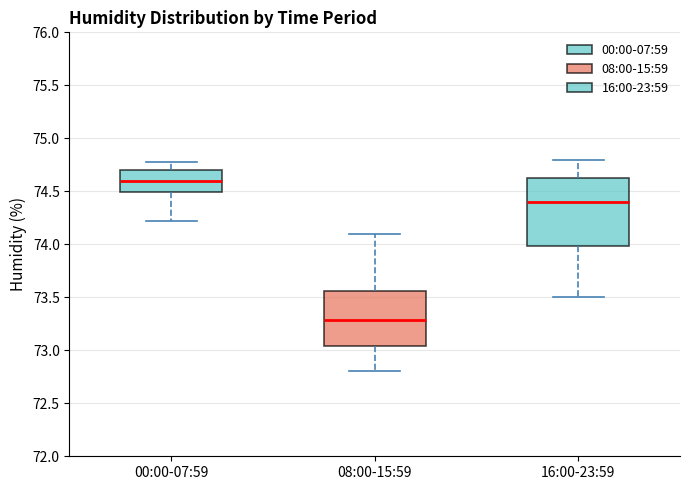

Which box's median line is the lowest?

08:00-15:59